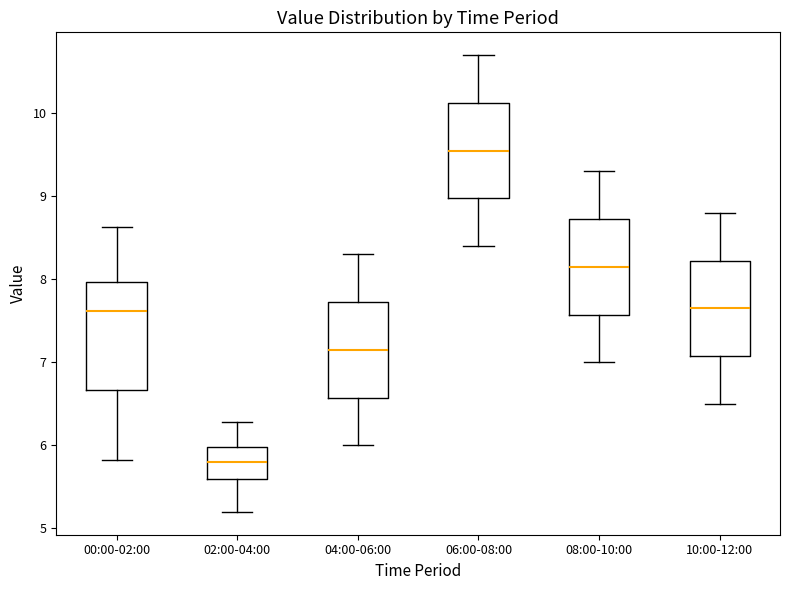

Reading left to right, transcribe this box plot: for each box, give where its median line is, the range the box spans, and where its two whiskers end, as read against the y-axis. The values are not printed on the chart, so give them approximately, as read against the axis.

00:00-02:00: median 7.6, box 6.7 to 8.0, whiskers 5.8 to 8.6
02:00-04:00: median 5.8, box 5.6 to 6.0, whiskers 5.2 to 6.3
04:00-06:00: median 7.2, box 6.6 to 7.7, whiskers 6.0 to 8.3
06:00-08:00: median 9.6, box 9.0 to 10.1, whiskers 8.4 to 10.7
08:00-10:00: median 8.2, box 7.6 to 8.7, whiskers 7.0 to 9.3
10:00-12:00: median 7.7, box 7.1 to 8.2, whiskers 6.5 to 8.8